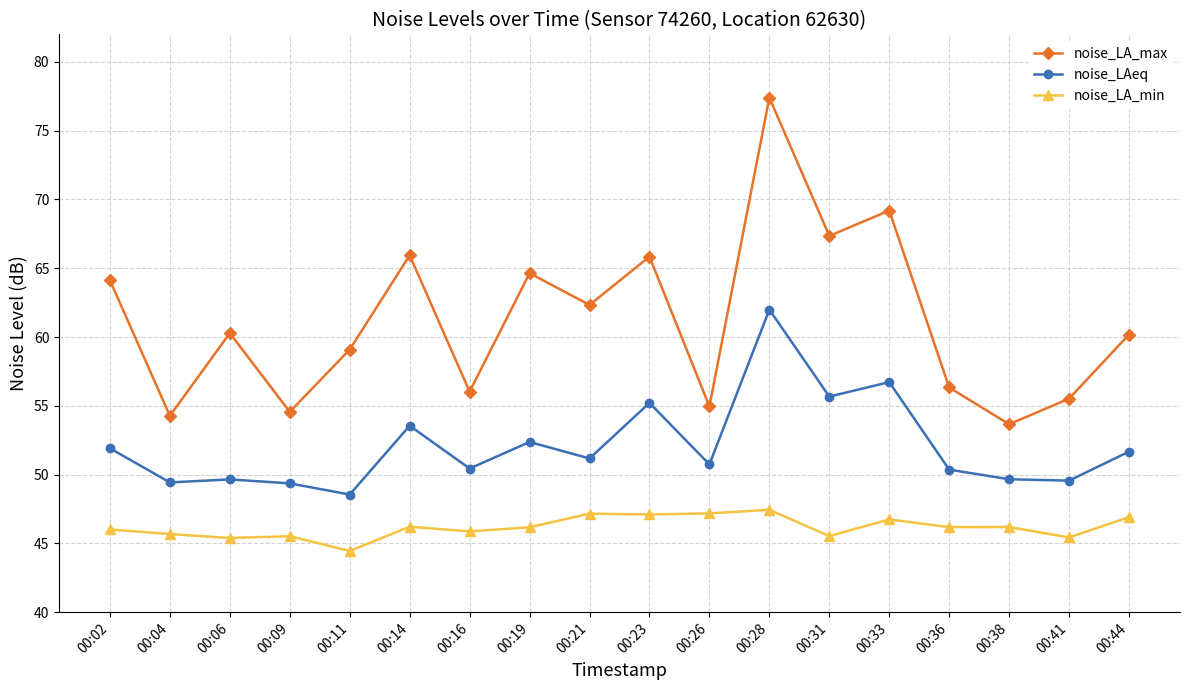

Is it true that noise_LAeq equals 79.6 at 00:31?

False